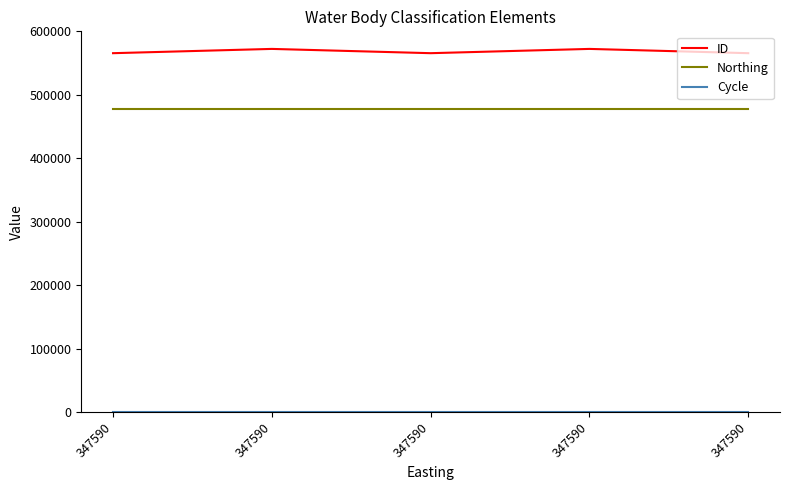

How many lines are shown in the chart?

3